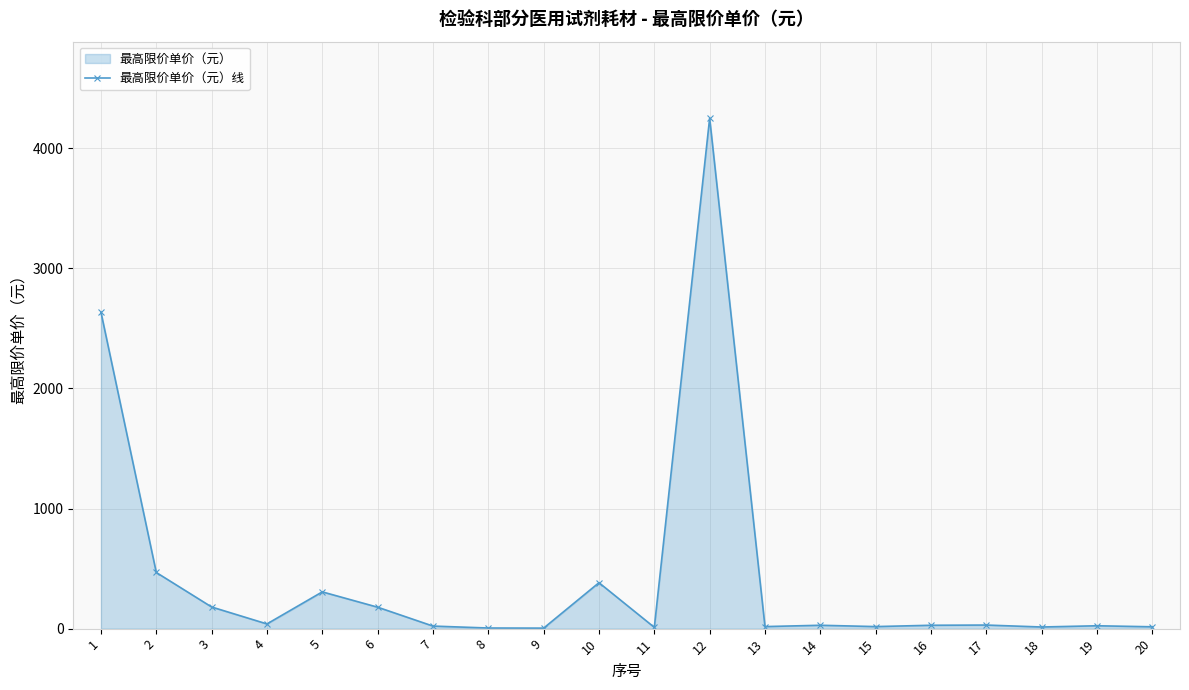

What is the value of the 9th point from the left?

4.2